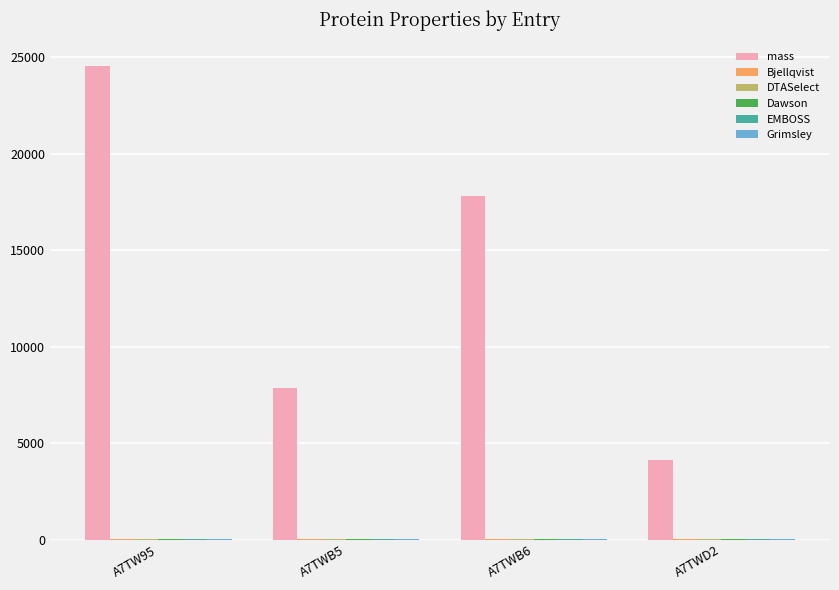

What is the total value across all series at A7TWB6?

17861.3